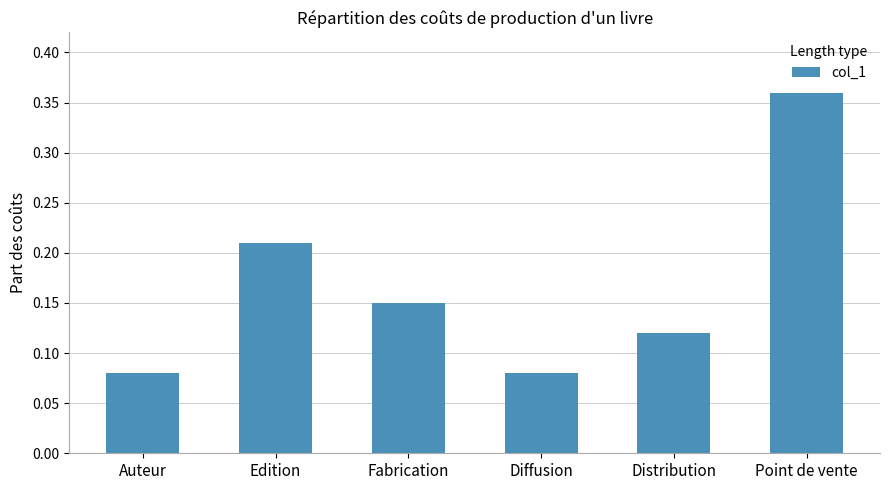

The chart shows a value of 0.2 at Distribution. True or false?

False